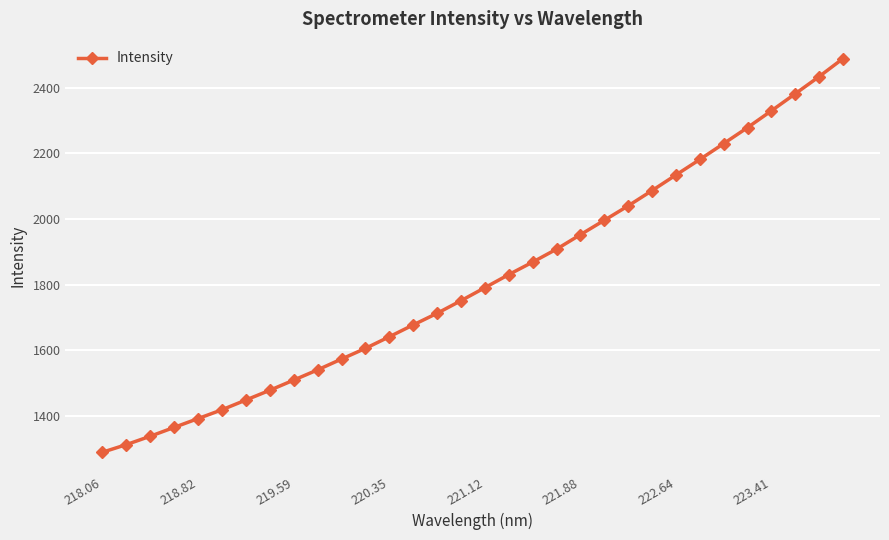

True or false: there are more than 1 points higher than both neighbors.

False